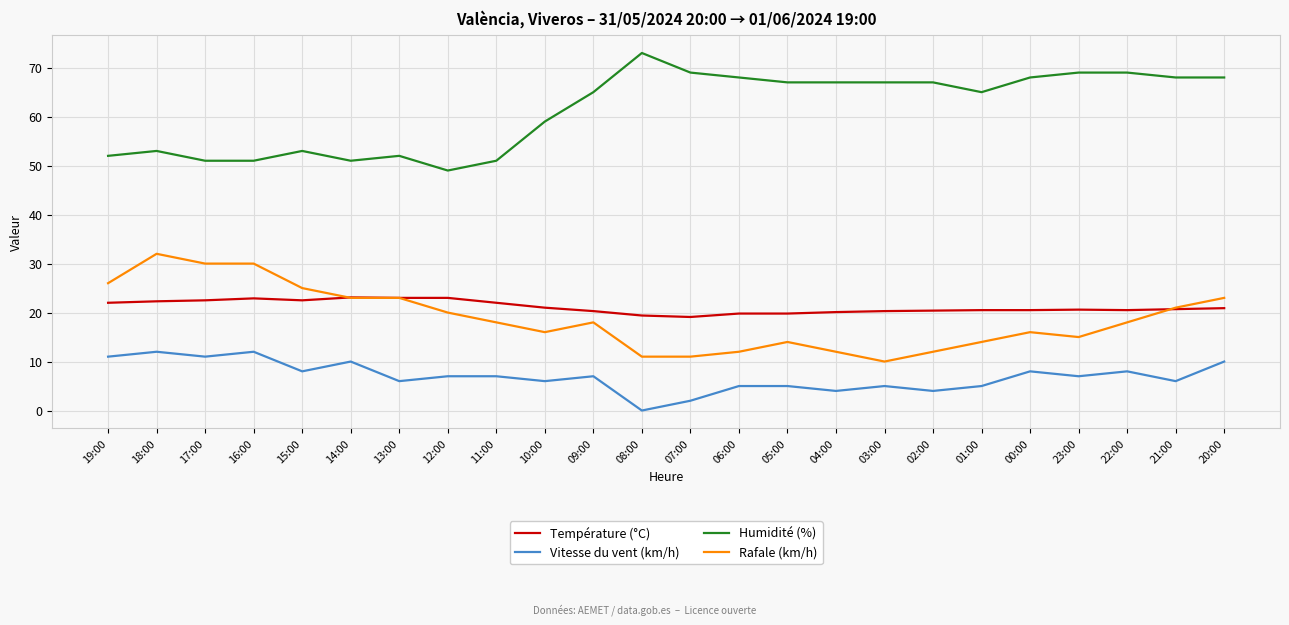

At 17:00, list the series in order from smallest to largest.

Vitesse du vent (km/h), Température (°C), Rafale (km/h), Humidité (%)